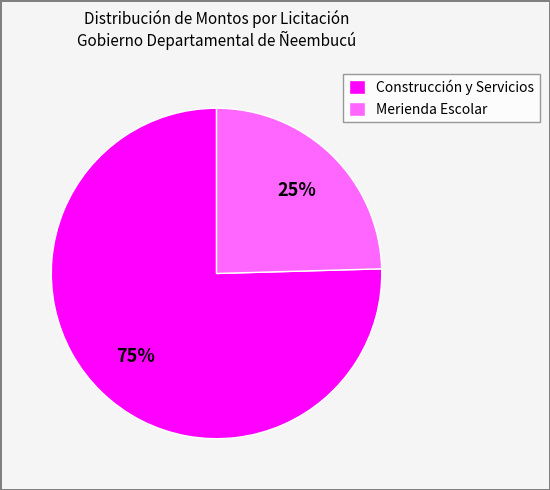

How many slices are in this pie chart?

2